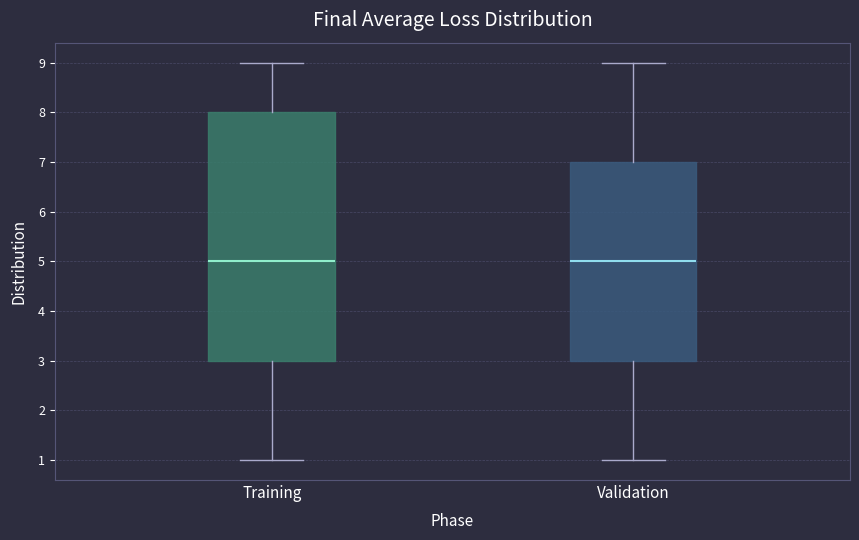

Where does the lower whisker of the box for Training end on the y-axis? The values are not printed on the chart, so give them approximately, as read against the axis.

1